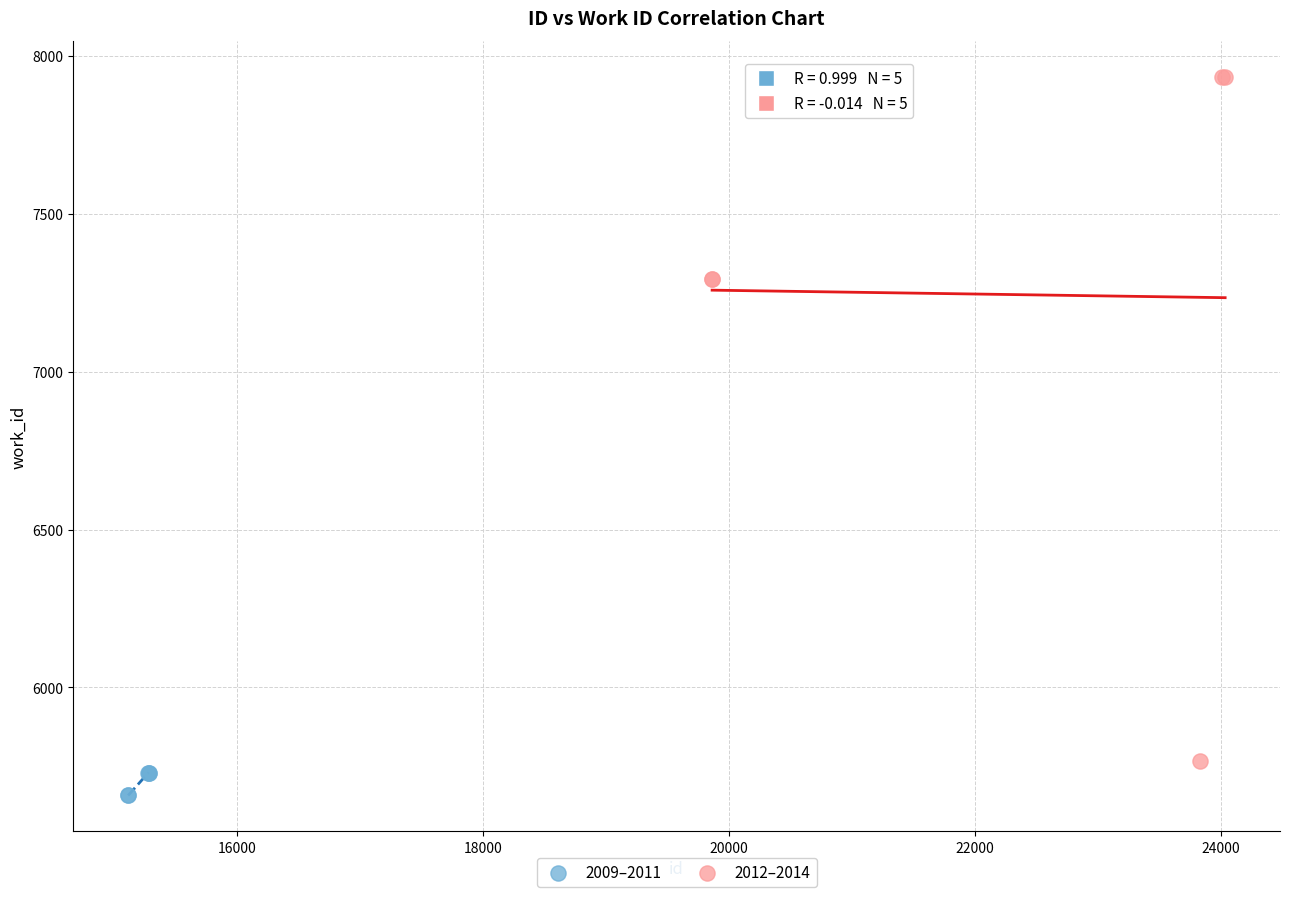

Which series has the largest Y range (max minus min)?

2012–2014